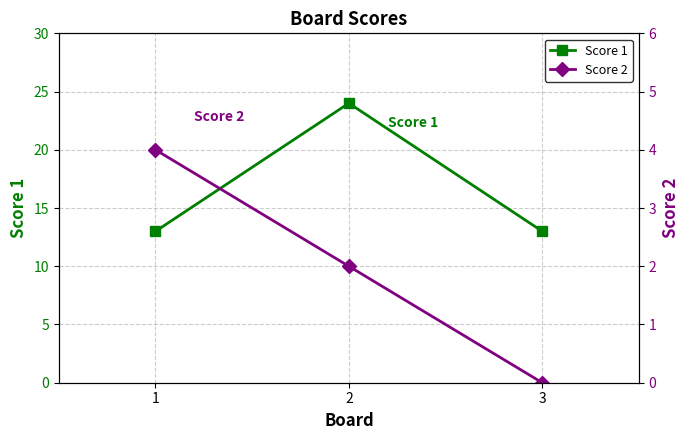

What are all the series names shown in the legend?

Score 1, Score 2